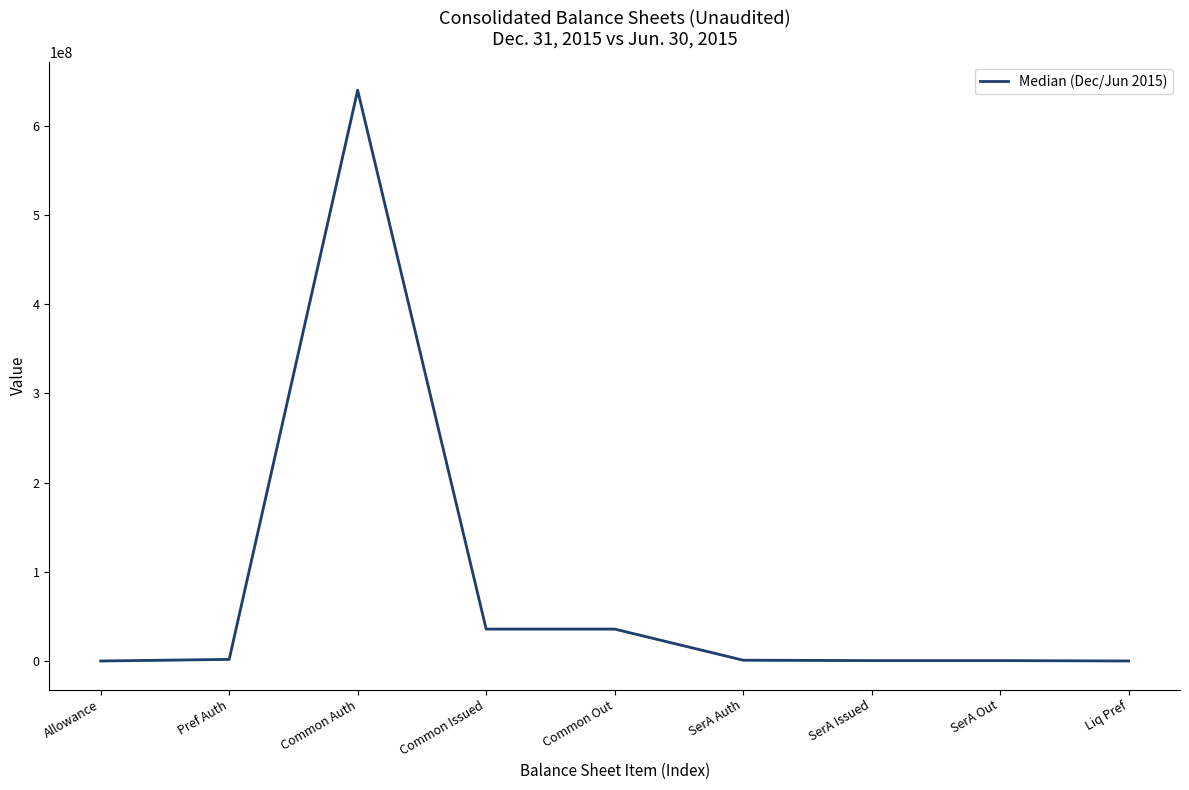

What is the difference between the maximum and minimum values?

639998496.5